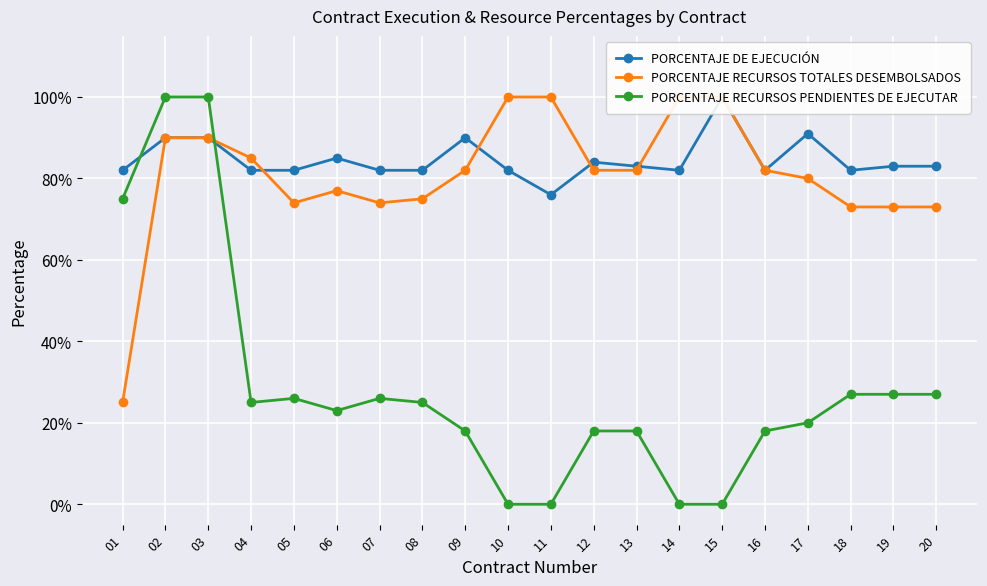

What are all the series names shown in the legend?

PORCENTAJE DE EJECUCIÓN, PORCENTAJE RECURSOS TOTALES DESEMBOLSADOS, PORCENTAJE RECURSOS PENDIENTES DE EJECUTAR